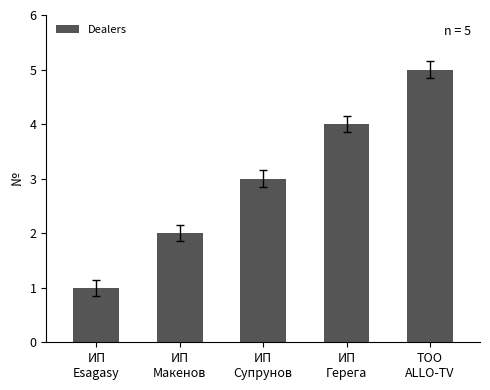

What is the label of the 1st bar from the right?

ТОО
ALLO-TV